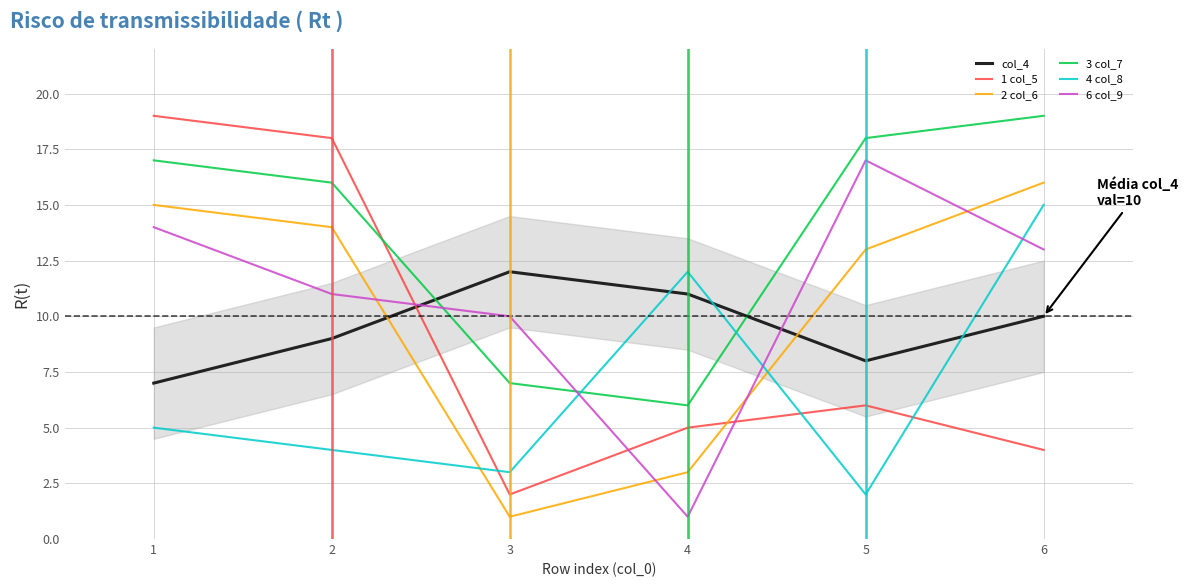

In 1 col_5, how many points are higher than both neighbors (excluding endpoints)?

1